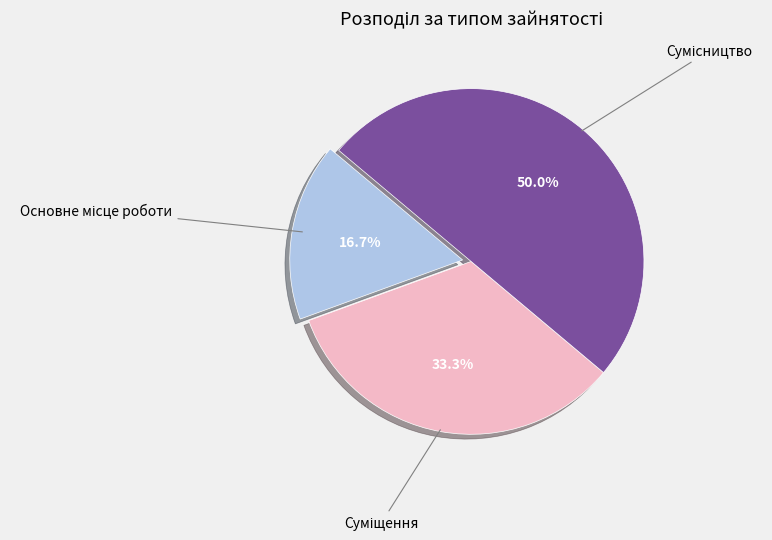

Count the number of slices in the pie.

3